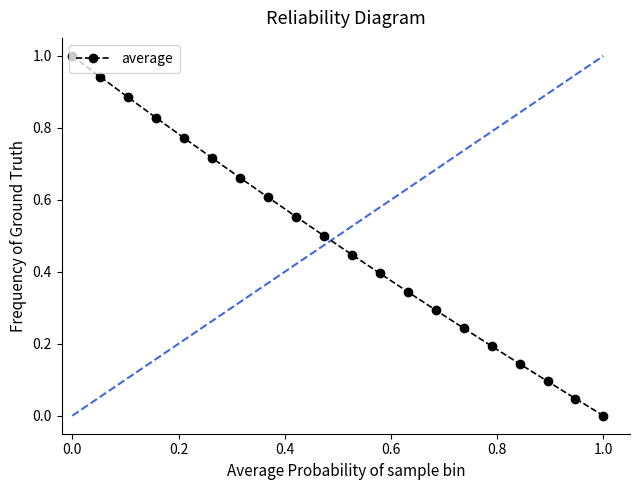

What is the sum of all values?

9.7